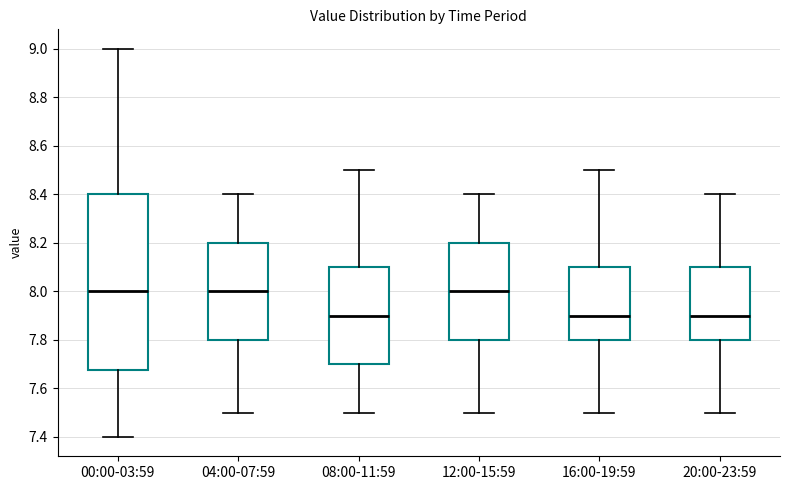

Reading left to right, transcribe this box plot: for each box, give where its median line is, the range the box spans, and where its two whiskers end, as read against the y-axis. The values are not printed on the chart, so give them approximately, as read against the axis.

00:00-03:59: median 8.00, box 7.68 to 8.40, whiskers 7.40 to 9.00
04:00-07:59: median 8.00, box 7.80 to 8.20, whiskers 7.50 to 8.40
08:00-11:59: median 7.90, box 7.70 to 8.10, whiskers 7.50 to 8.50
12:00-15:59: median 8.00, box 7.80 to 8.20, whiskers 7.50 to 8.40
16:00-19:59: median 7.90, box 7.80 to 8.10, whiskers 7.50 to 8.50
20:00-23:59: median 7.90, box 7.80 to 8.10, whiskers 7.50 to 8.40